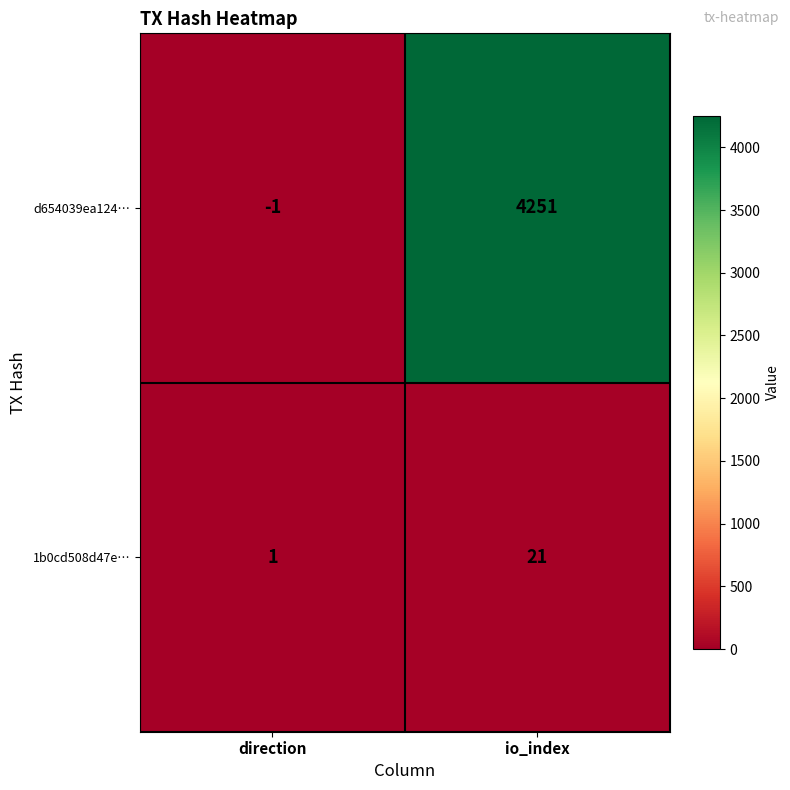

List the series in order of their overall mean, highest first.

d654039ea124…, 1b0cd508d47e…